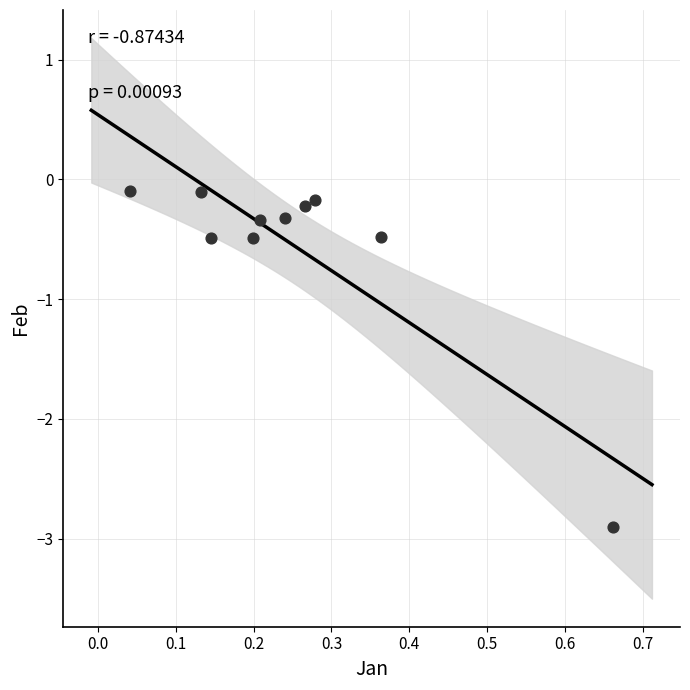

What is the range of Y values (max minus min)?

2.8